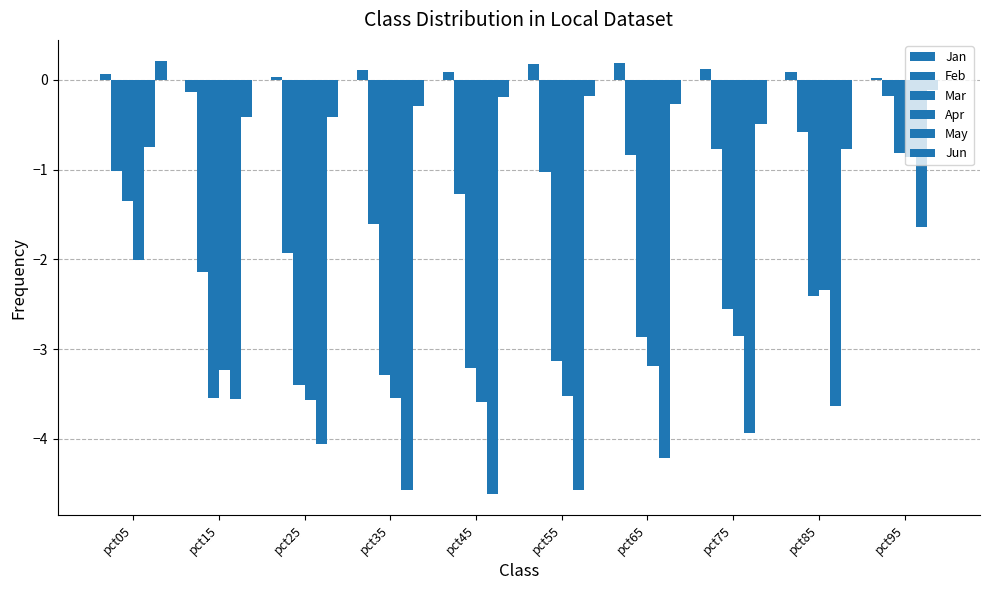

What is the difference between the second highest and minimum values in the Mar series?

2.2